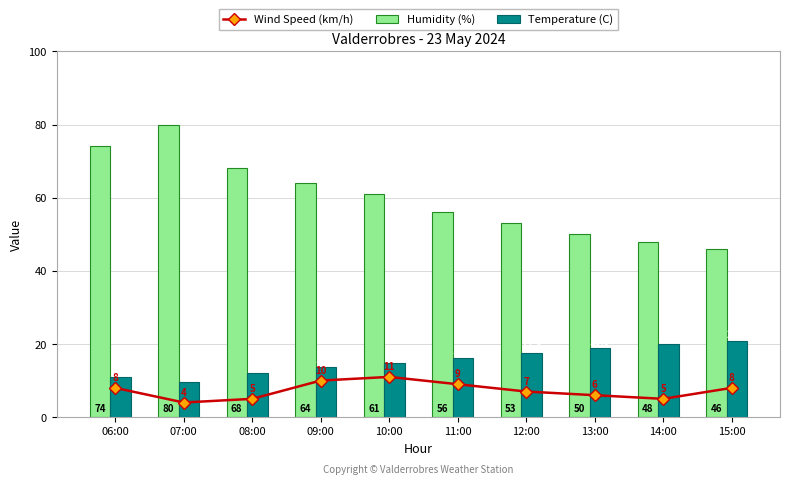

What is the total value across all series at 11:00?

81.3